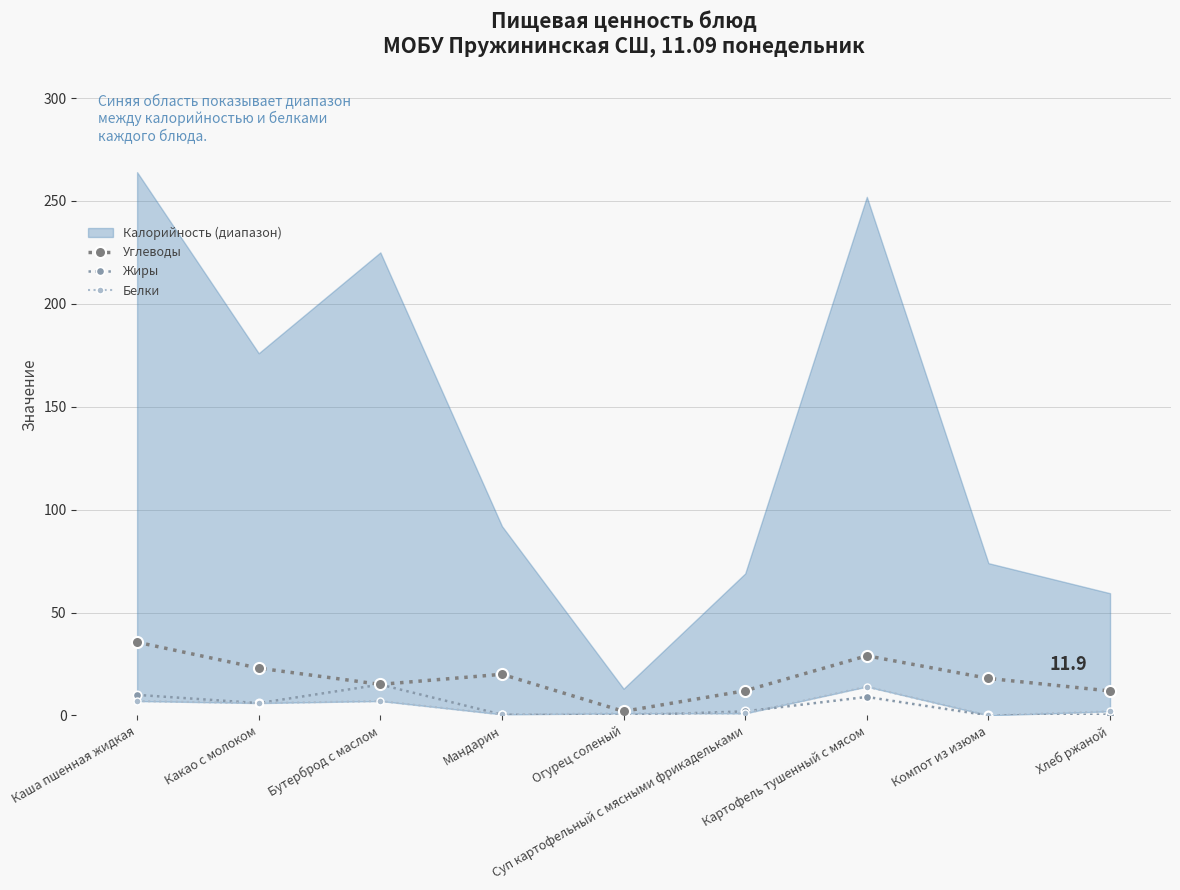

Is the value of Жиры at Мандарин greater than the value of Углеводы at Картофель тушенный с мясом?

No